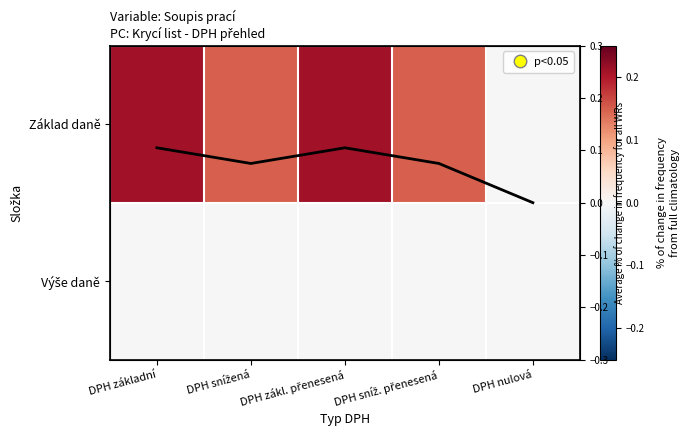

List the labels in order of Average value, largest first.

DPH základní, DPH zákl. přenesená, DPH snížená, DPH sníž. přenesená, DPH nulová